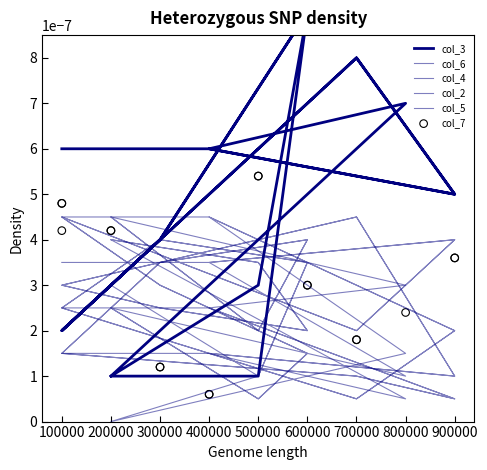

Which series reaches the maximum Y coordinate?

col_3